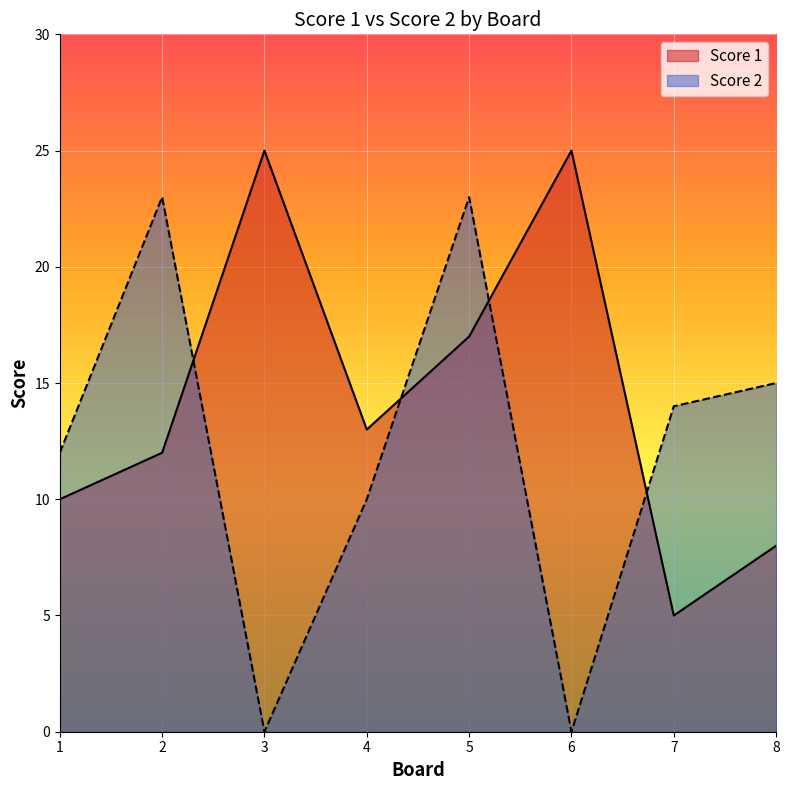

Is the value of Score 2 at 5 greater than the value of Score 1 at 2?

Yes